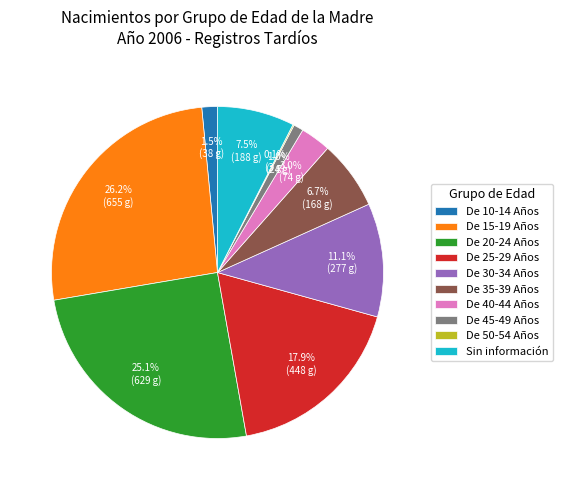

Do De 40-44 Años and De 45-49 Años together represent more than half of the pie?

No